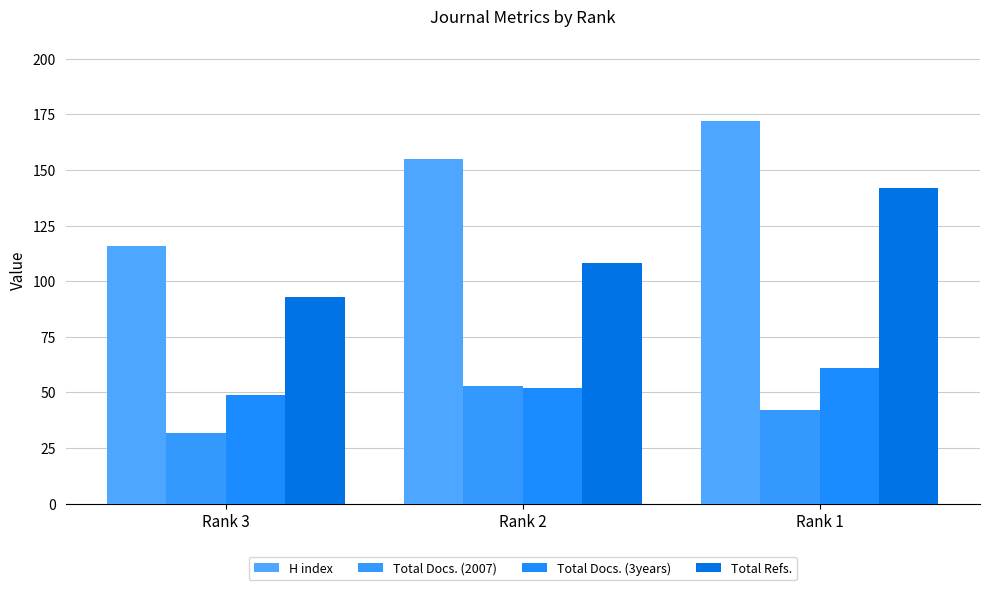

What is the maximum value for Total Refs.?

142